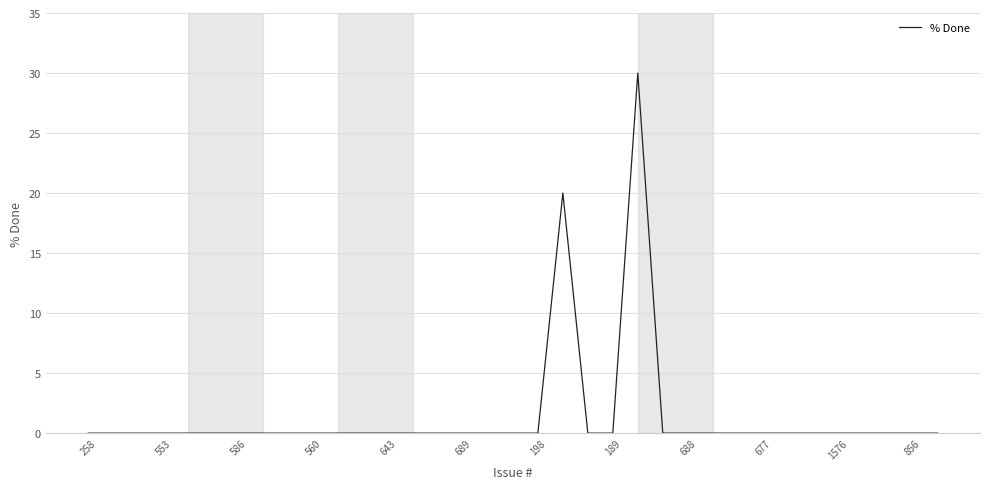

What is the difference between the maximum and minimum values?

30